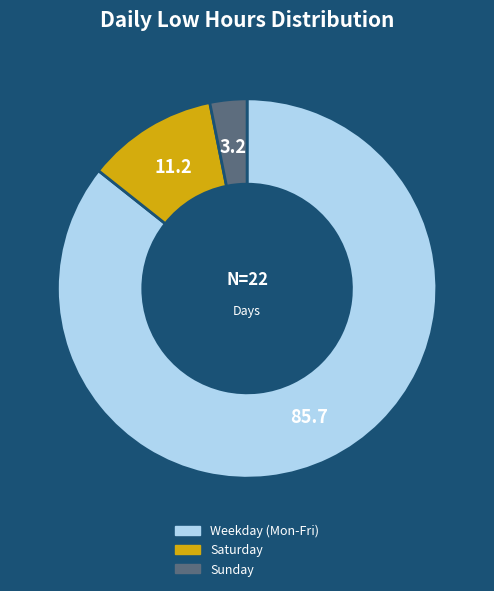

Rank the categories by value from highest to lowest.

Weekday (Mon-Fri), Saturday, Sunday